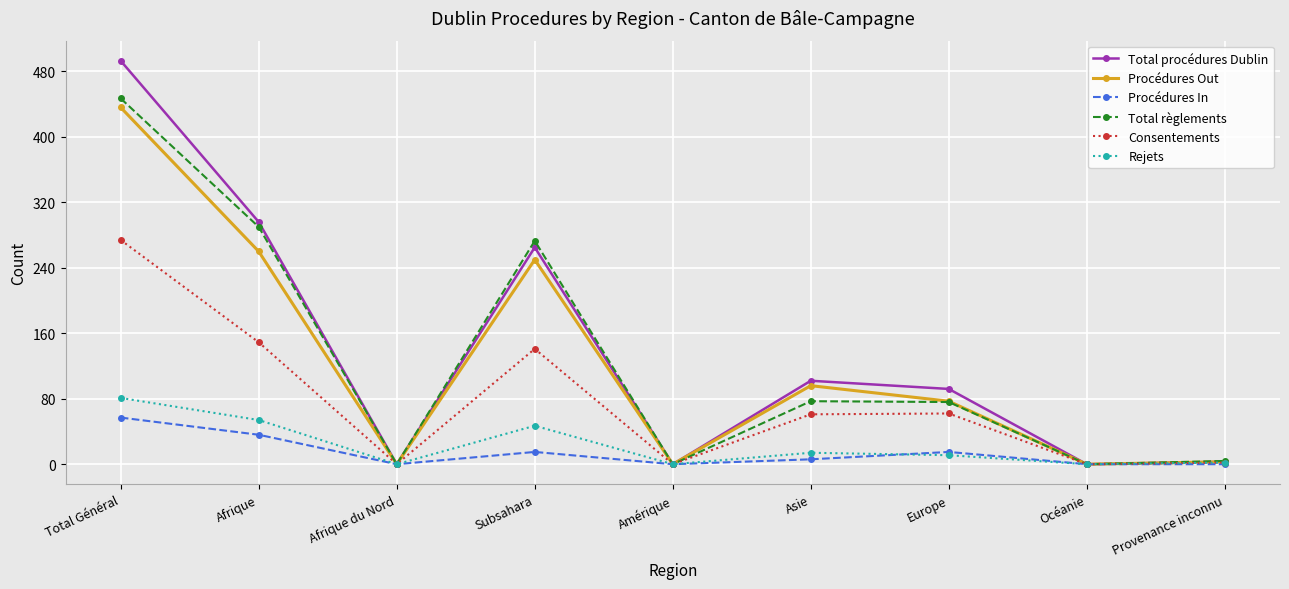

At which label is Procédures Out closest to 218?

Subsahara